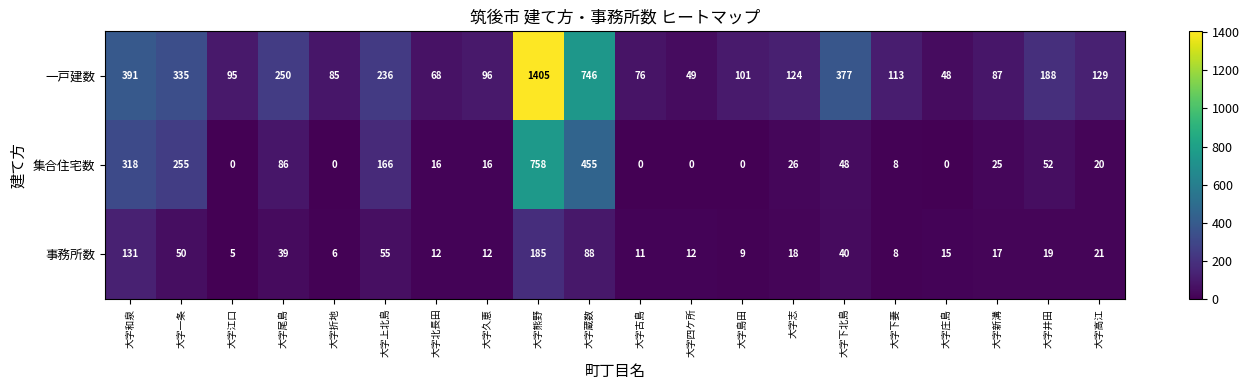

What value does the 事務所数 series have at 大字志?

18